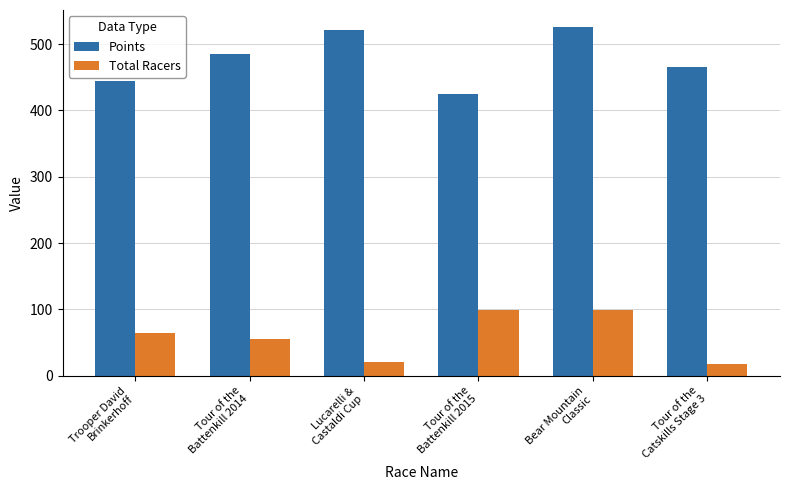

Where does the Points series first go above 485?

Tour of the
Battenkill 2014